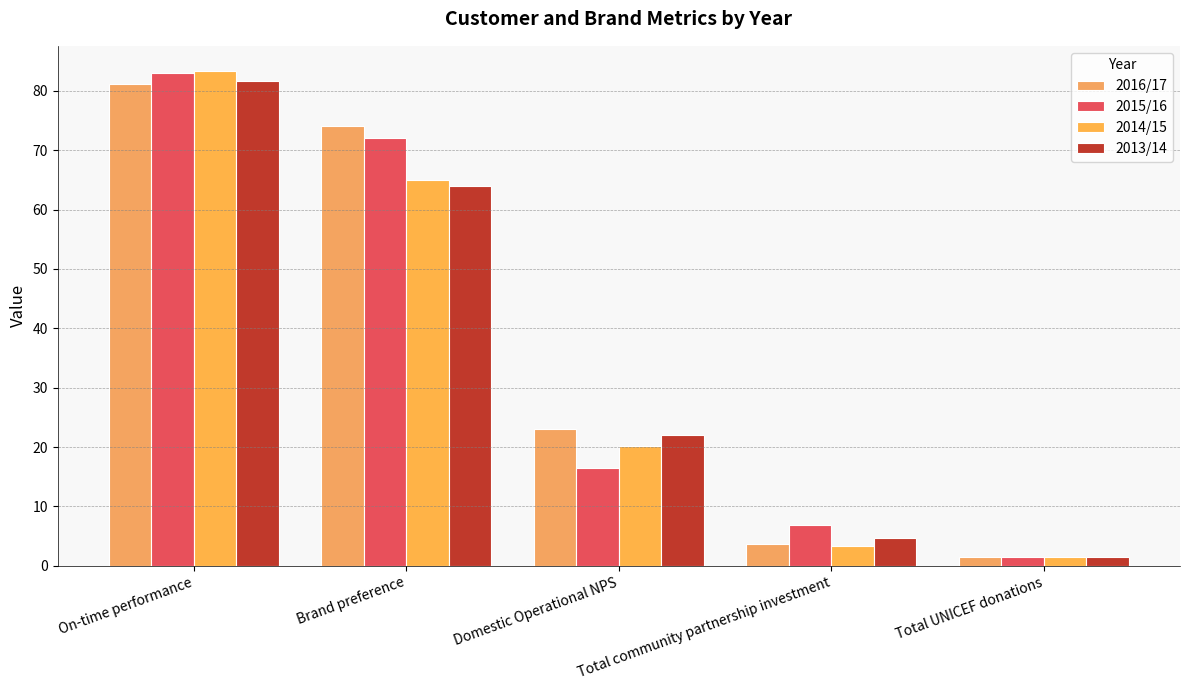

How many data points in 2013/14 are less than 22?

2